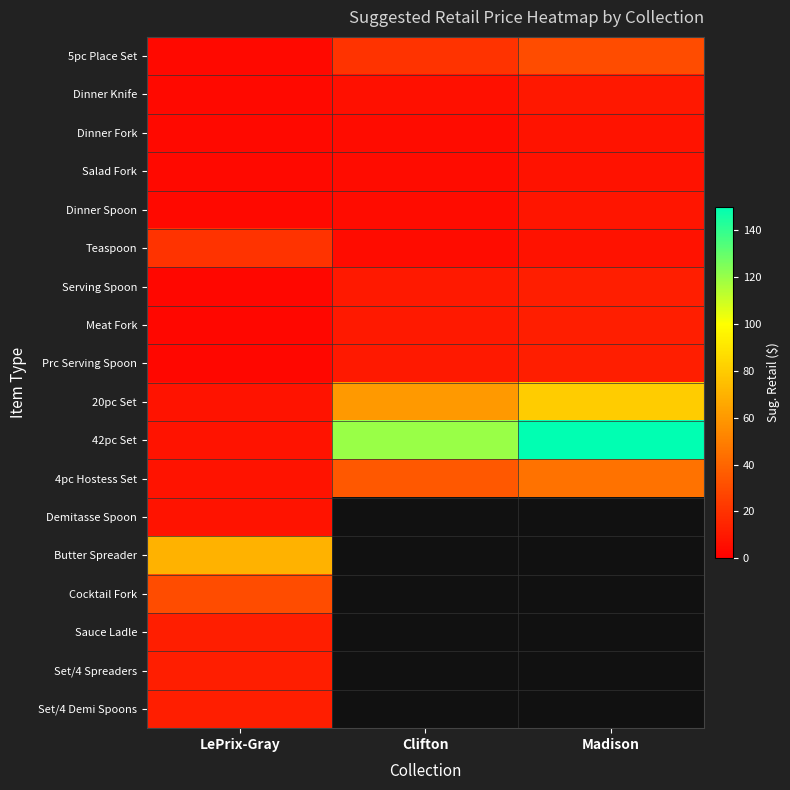

At which category does the chart reach its peak across all series?

Madison